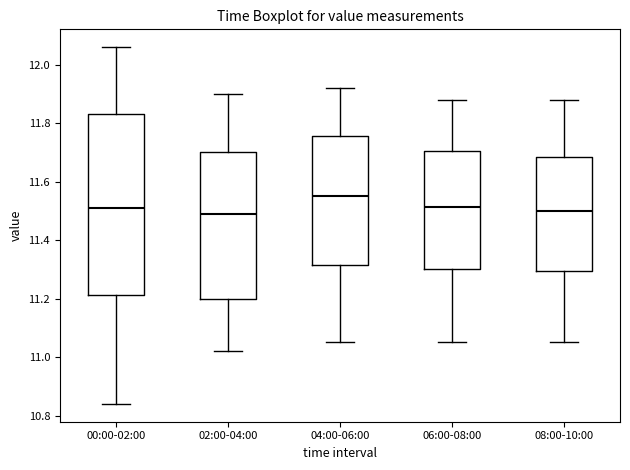

Where does the median line of the box for 08:00-10:00 sit on the y-axis? The values are not printed on the chart, so give them approximately, as read against the axis.

11.50